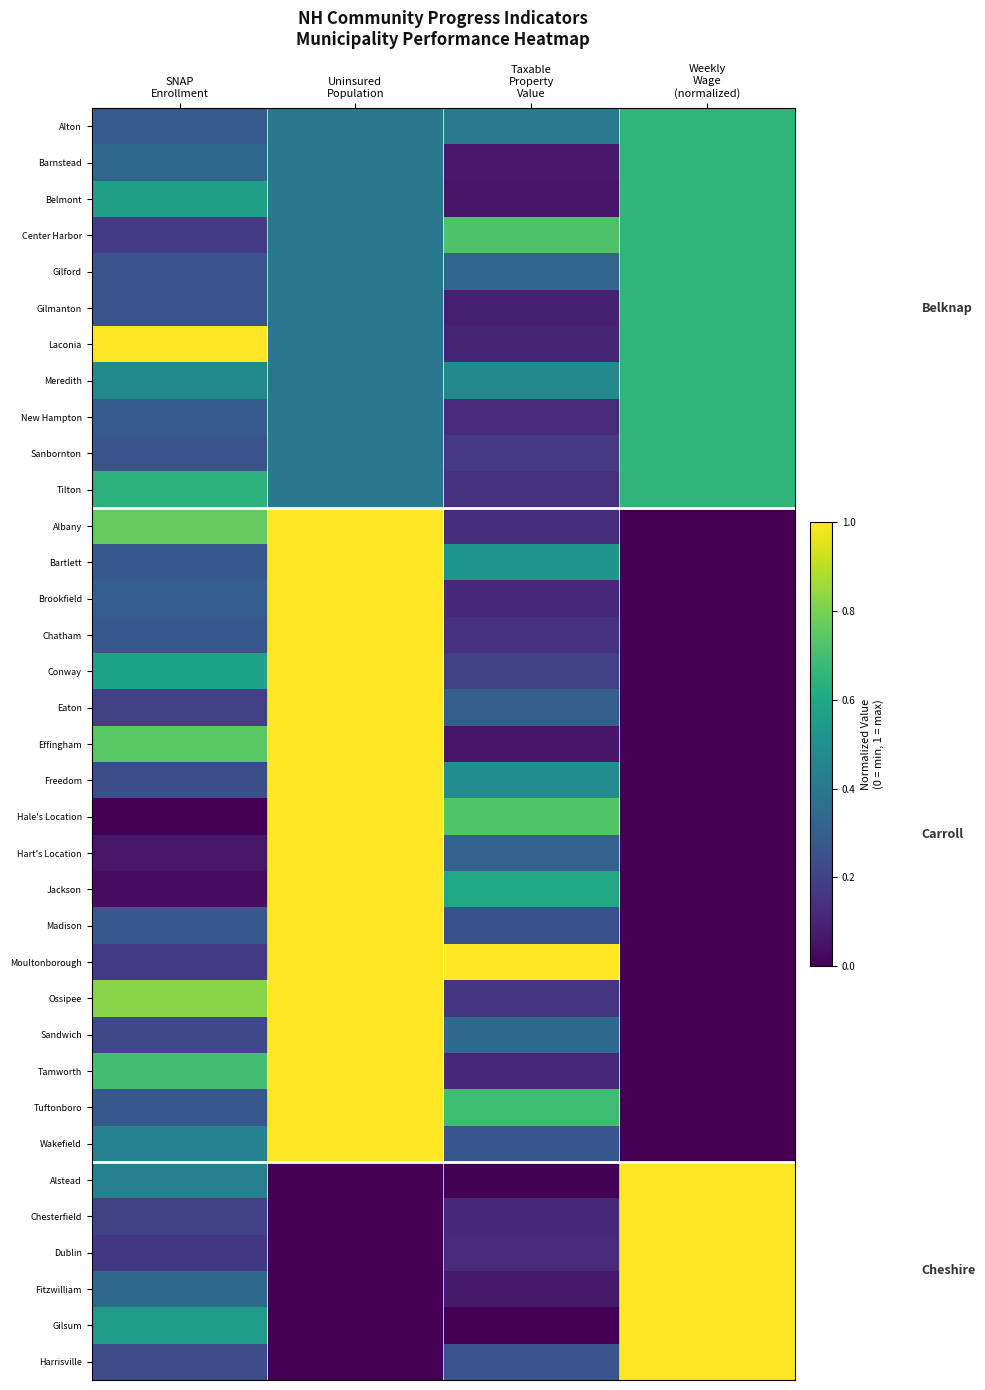

Rank the series by their maximum value, from highest to lowest.

Laconia, Albany, Bartlett, Brookfield, Chatham, Conway, Eaton, Effingham, Freedom, Hale's Location, Hart's Location, Jackson, Madison, Moultonborough, Ossipee, Sandwich, Tamworth, Tuftonboro, Wakefield, Alstead, Chesterfield, Dublin, Fitzwilliam, Gilsum, Harrisville, Center Harbor, Alton, Barnstead, Belmont, Gilford, Gilmanton, Meredith, New Hampton, Sanbornton, Tilton